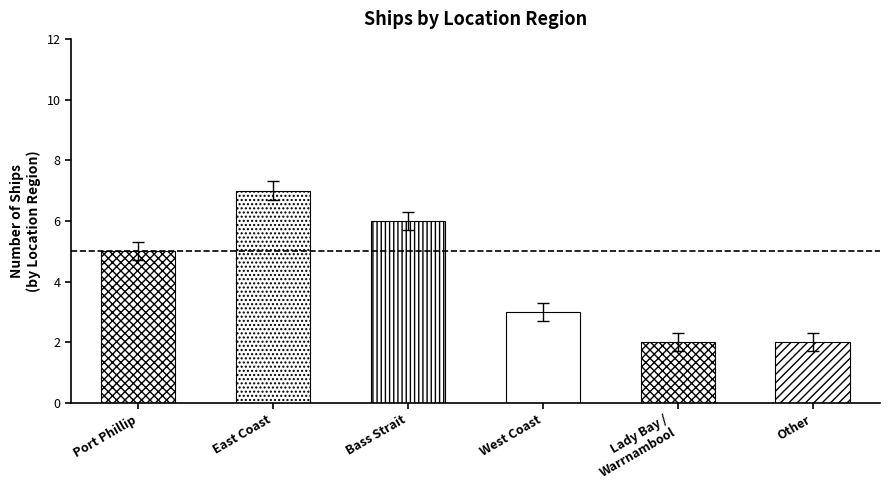

Which category has the highest value across all series?

East Coast